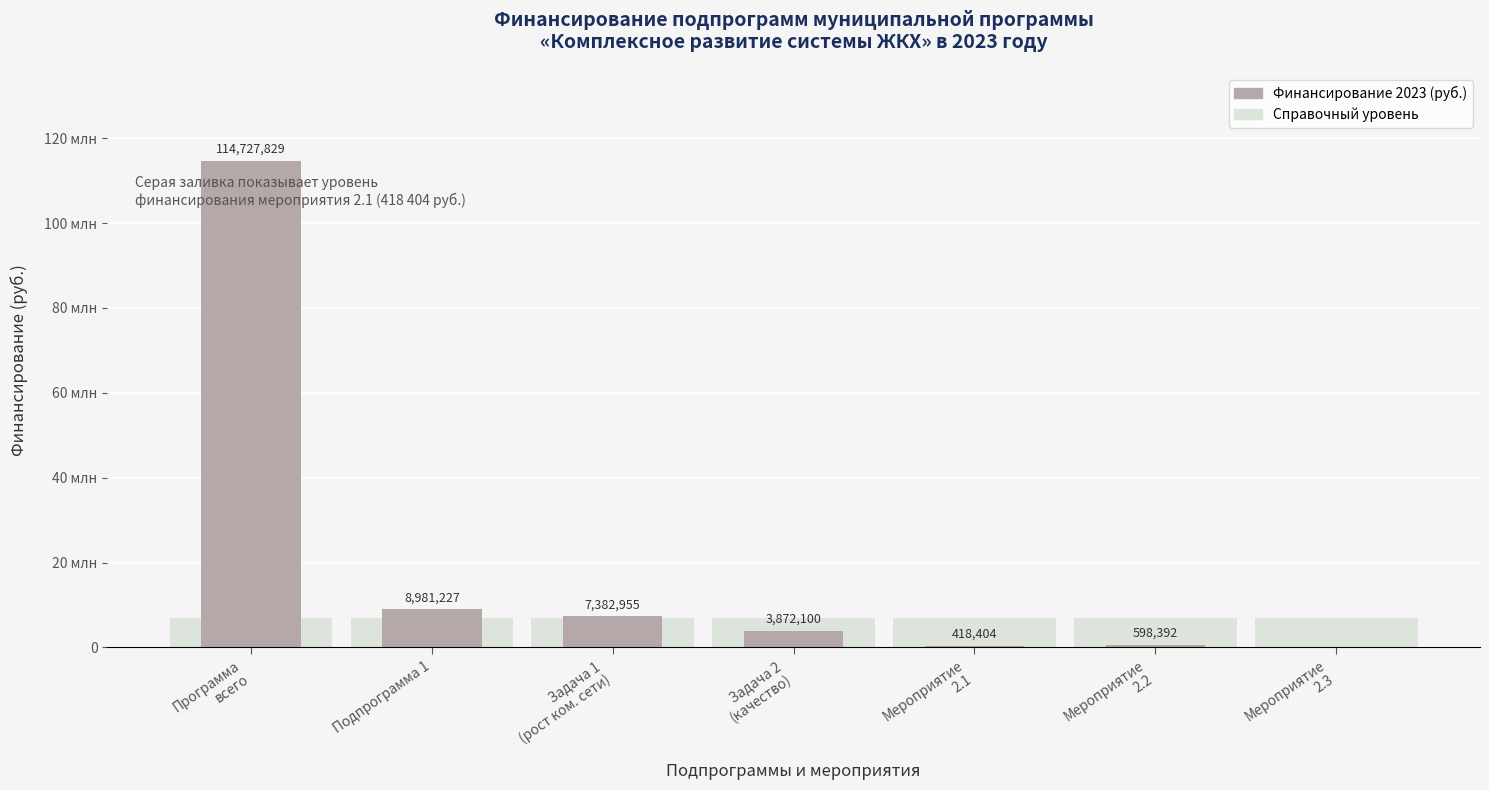

What is the average value?

19425844